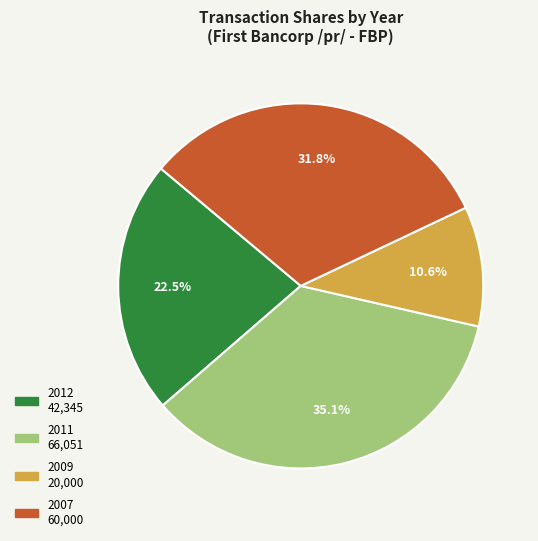

How many segments does this pie chart have?

4